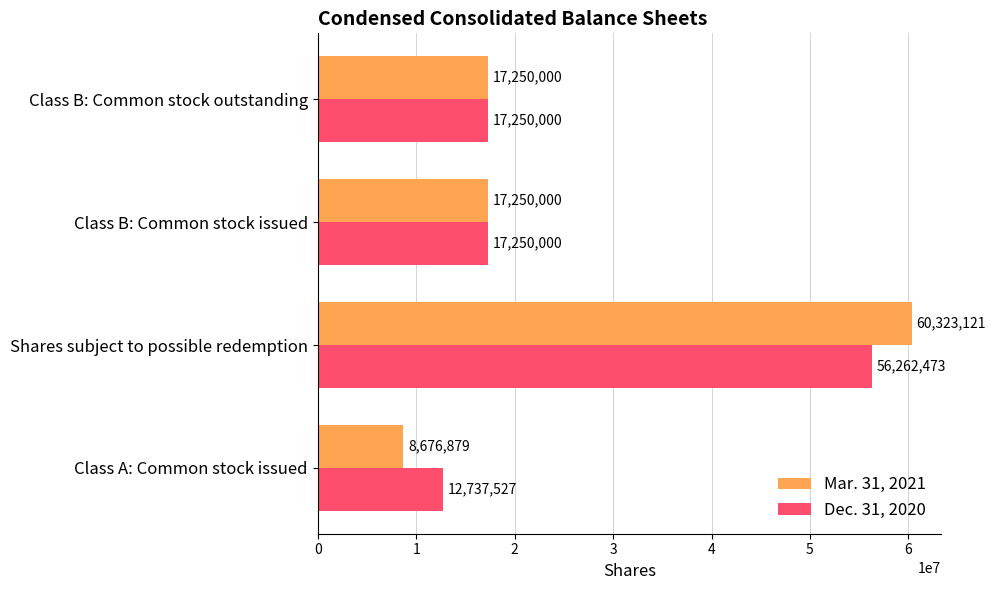

Which series changed the most between Shares subject to possible redemption and Class B: Common stock issued?

Mar. 31, 2021